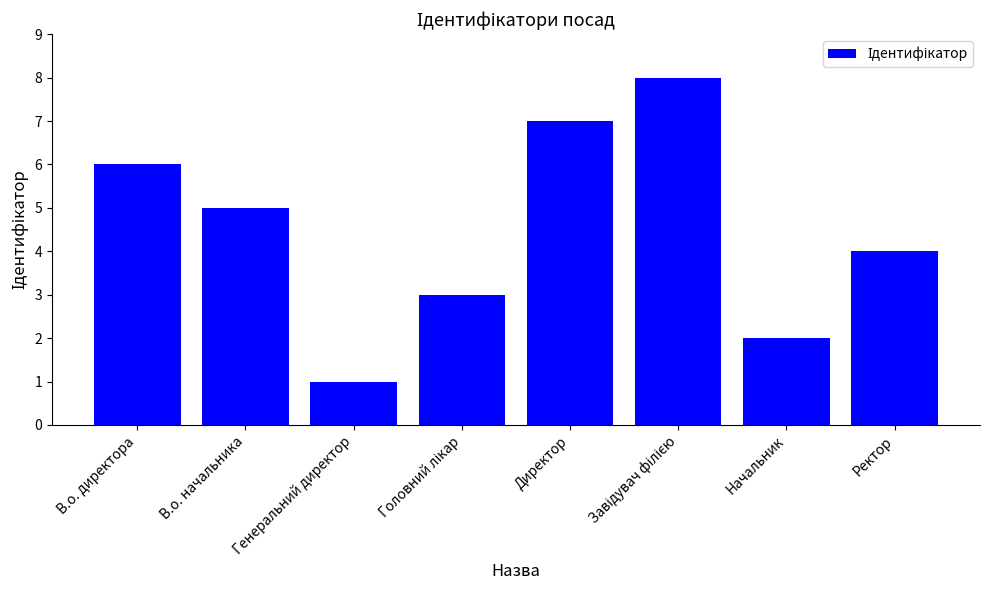

Does the chart contain any negative values?

No